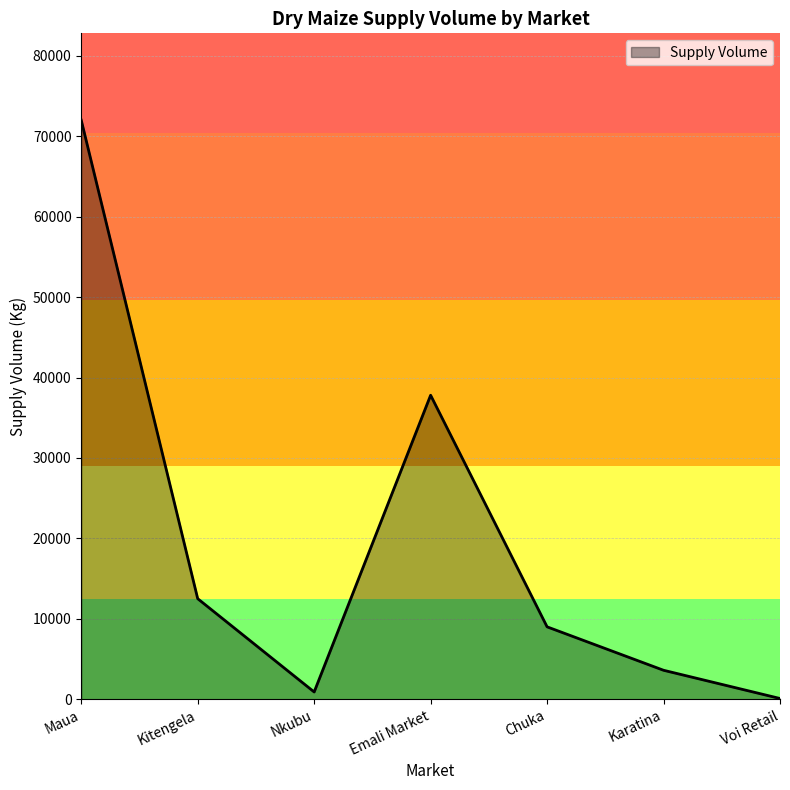

Between Voi Retail and Chuka, which is larger?

Chuka